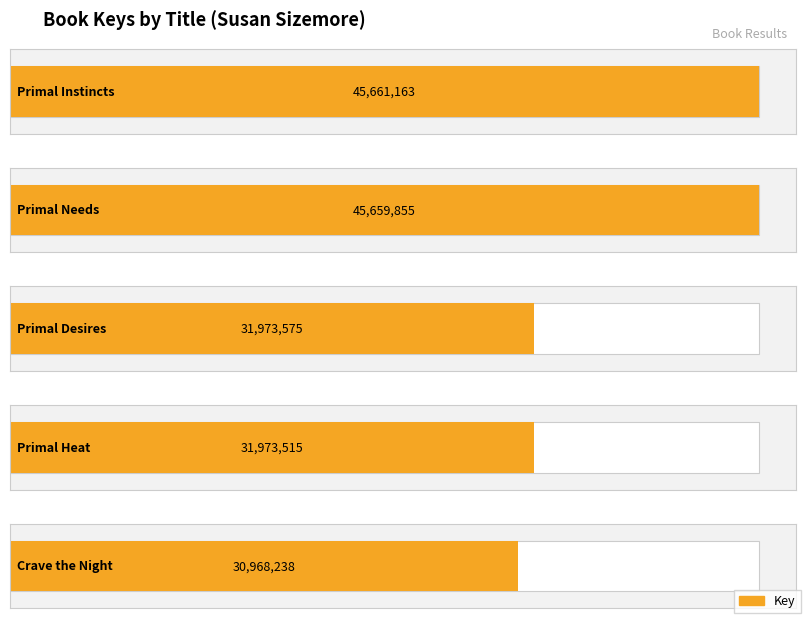

Which has a higher value, Primal Needs or Primal Heat?

Primal Needs